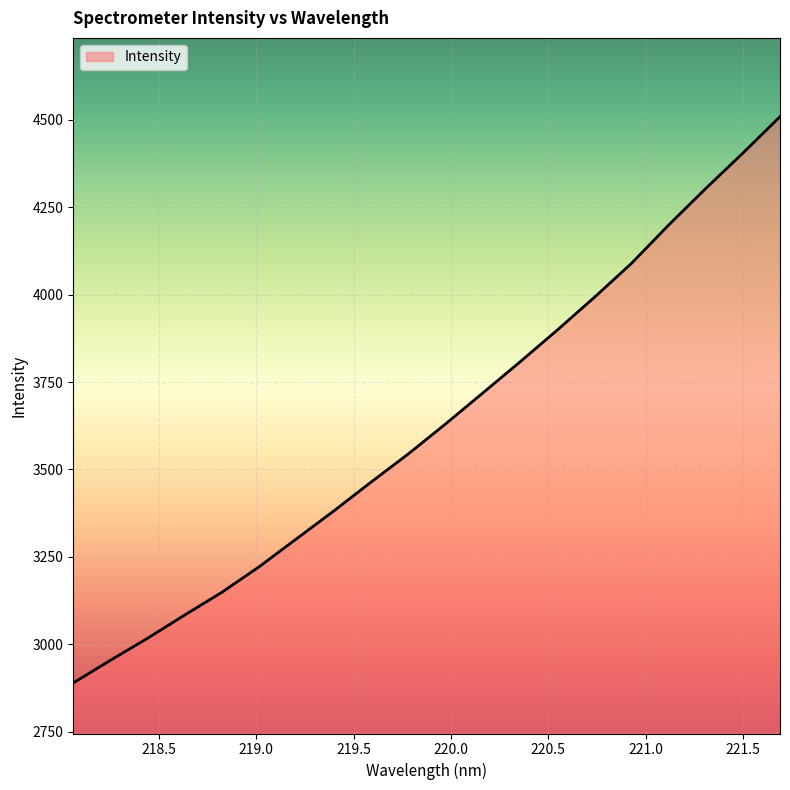

What is the difference between the maximum and minimum values?

1620.0